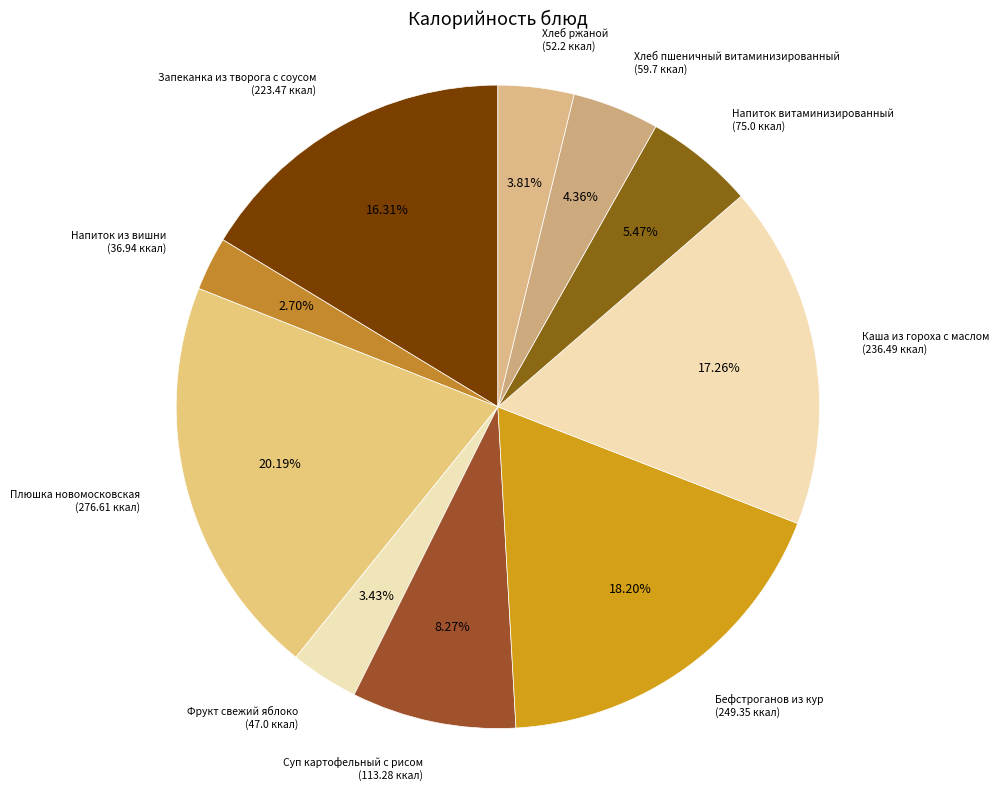

To the nearest percent, what is the difference between the largest and smallest slice percentages?

17%